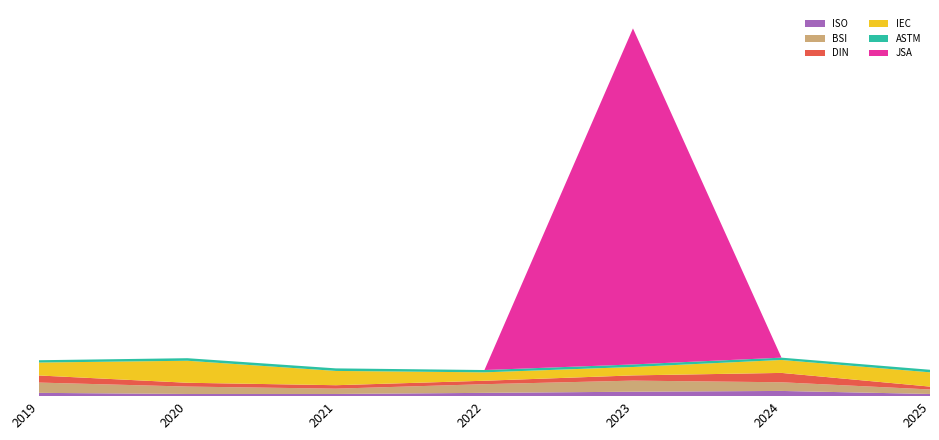

Reading left to right, extract all data points from this chart.

ISO: 98.0	65.0	65.0	98.0	132.0	155.0	65.0
BSI: 306.0	220.0	158.0	258.0	330.0	258.0	134.0
DIN: 211.0	113.3	102.4	102.3	155.4	278.6	85.0
IEC: 385.0	655.0	425.0	250.0	250.0	385.0	425.0
ASTM: 69.0	76.0	76.0	69.0	76.0	69.0	76.0
JSA: 0.0	0.0	0.0	0.0	10000.0	0.0	0.0